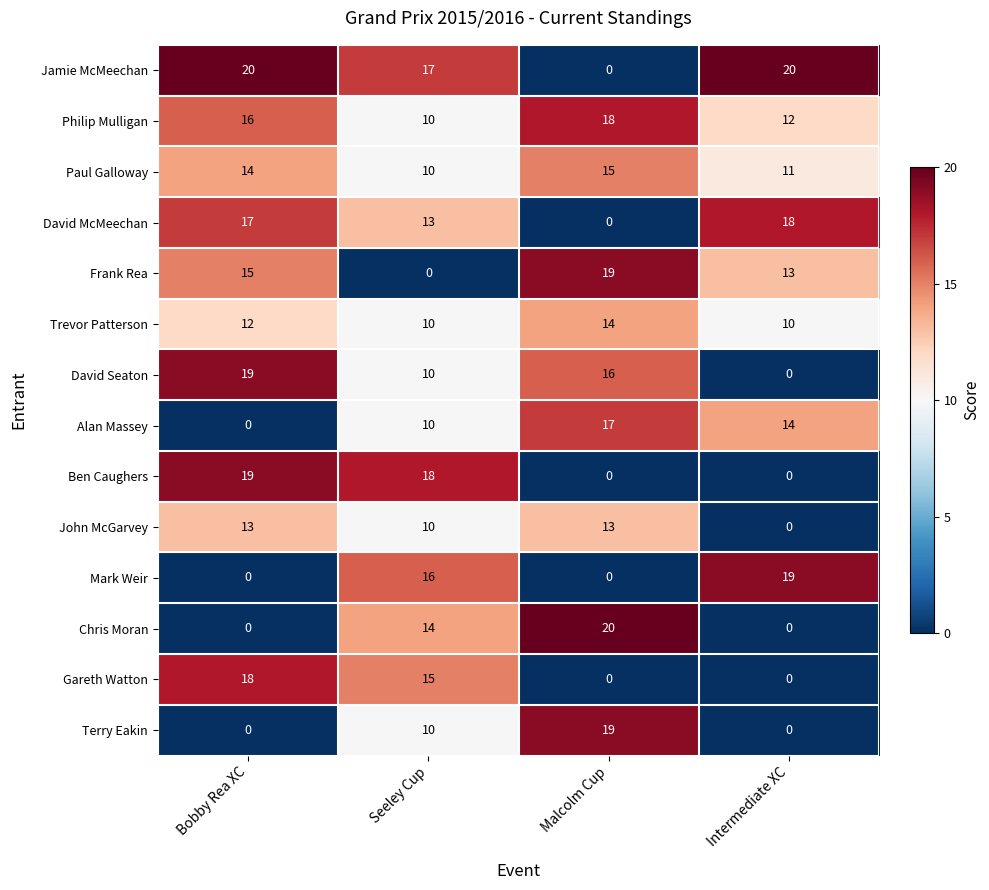

Count the Gareth Watton values in the range 0 to 18.

4